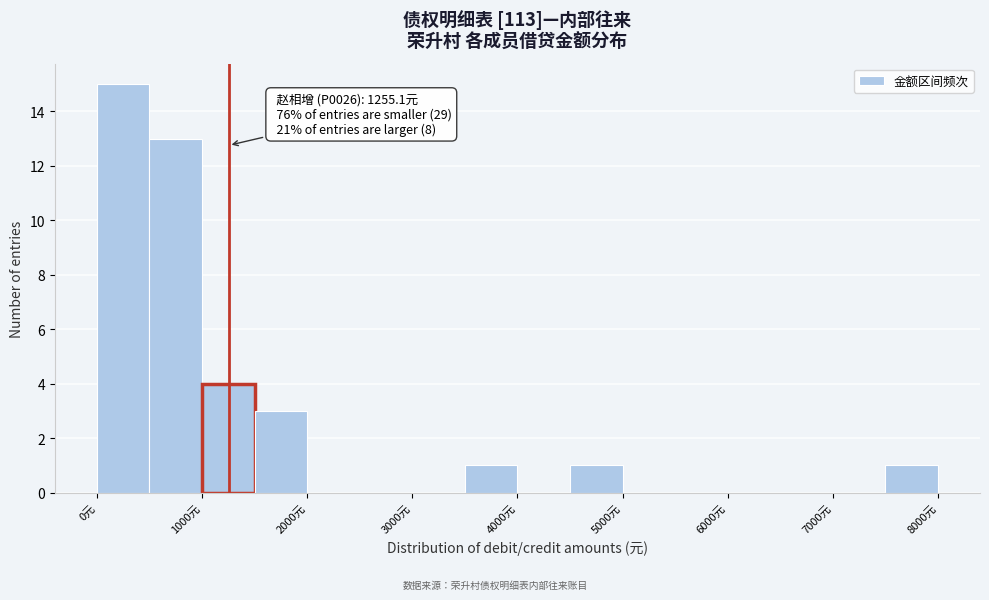

Over which range of the x-axis is the bar tallest?

0 to 500